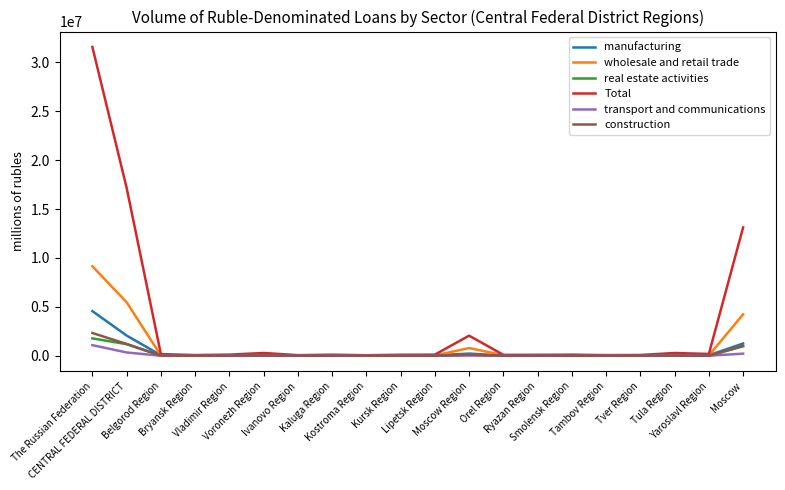

At how many categories does at least one series exceed 3831944?

3